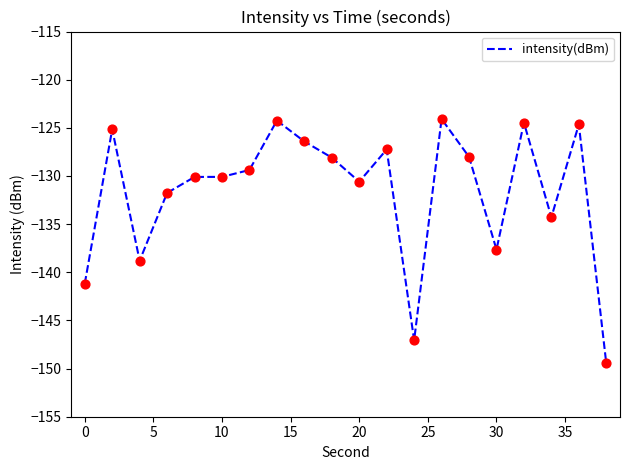

What is the difference between the maximum and minimum values?

25.4